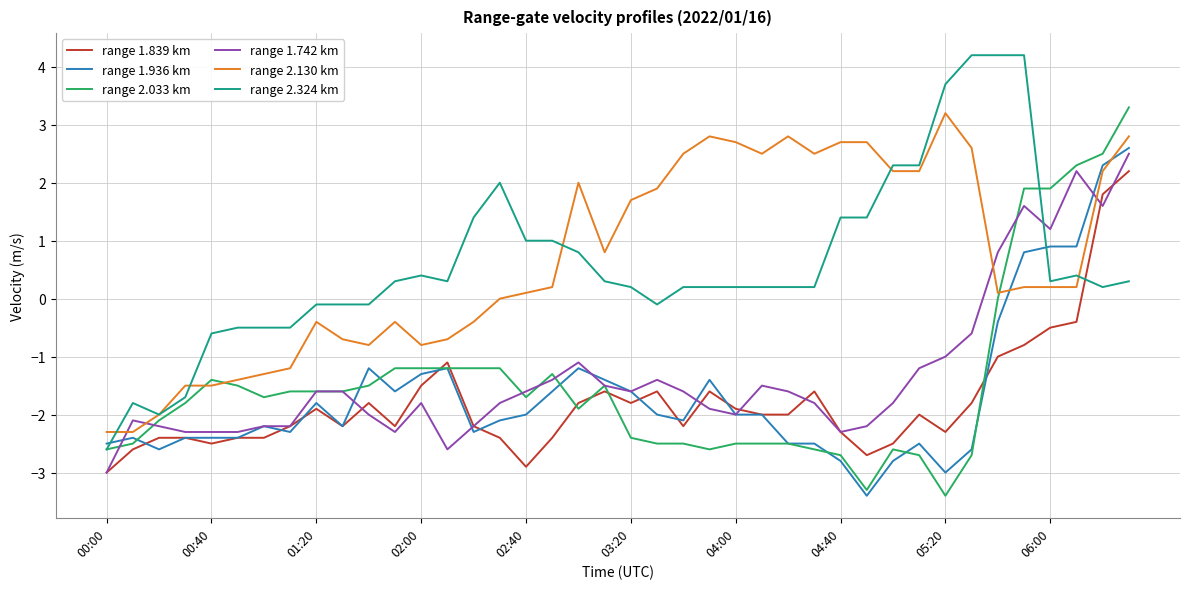

True or false: range 1.936 km and range 2.324 km intersect in this chart.

True